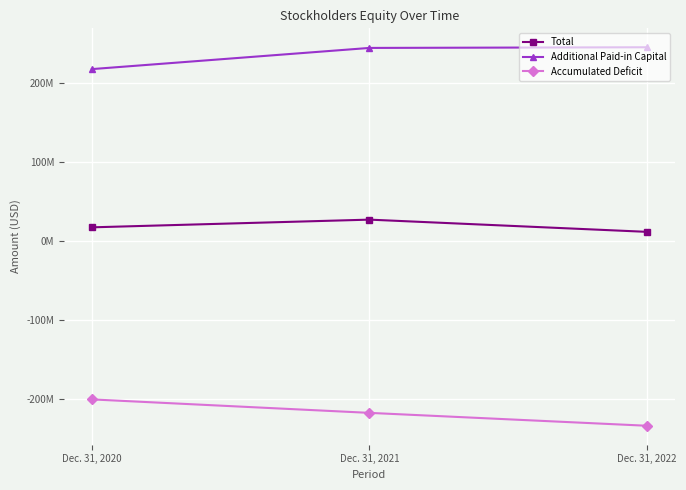

True or false: Accumulated Deficit has a value of -217602000 at Dec. 31, 2021.

True